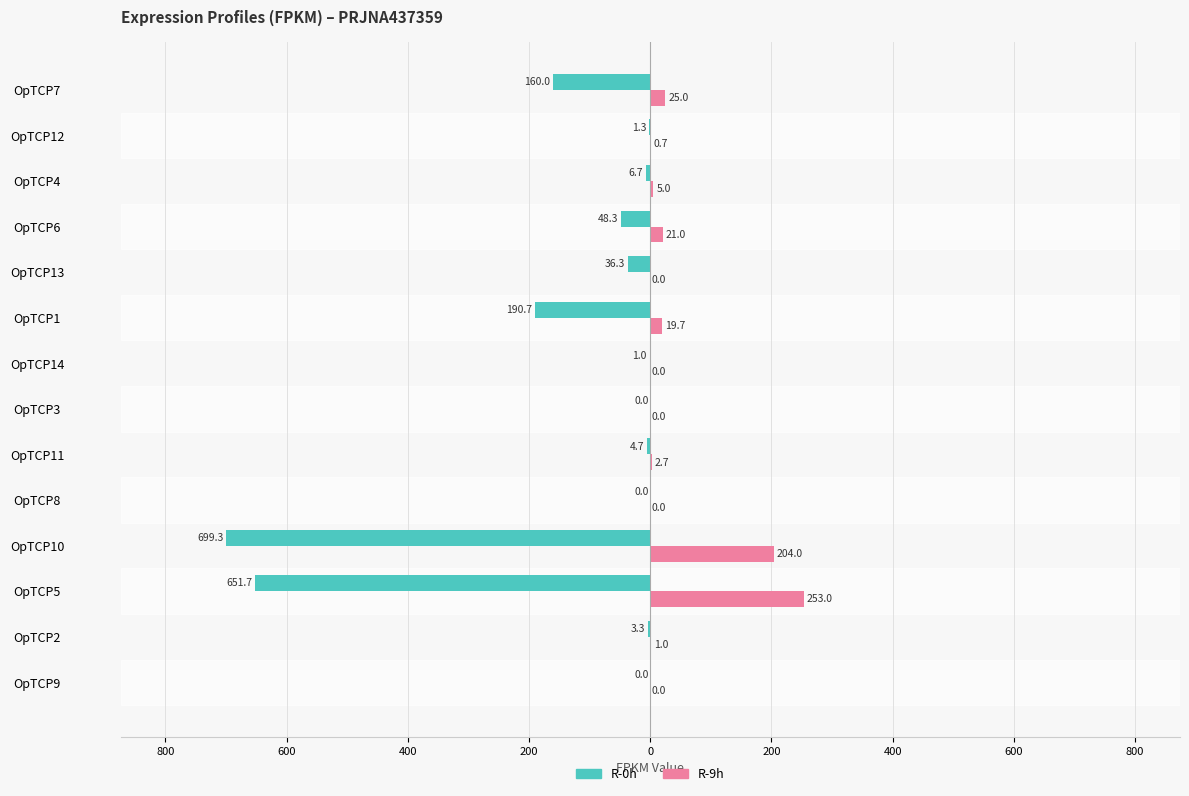

What are all the series names shown in the legend?

R-0h, R-9h